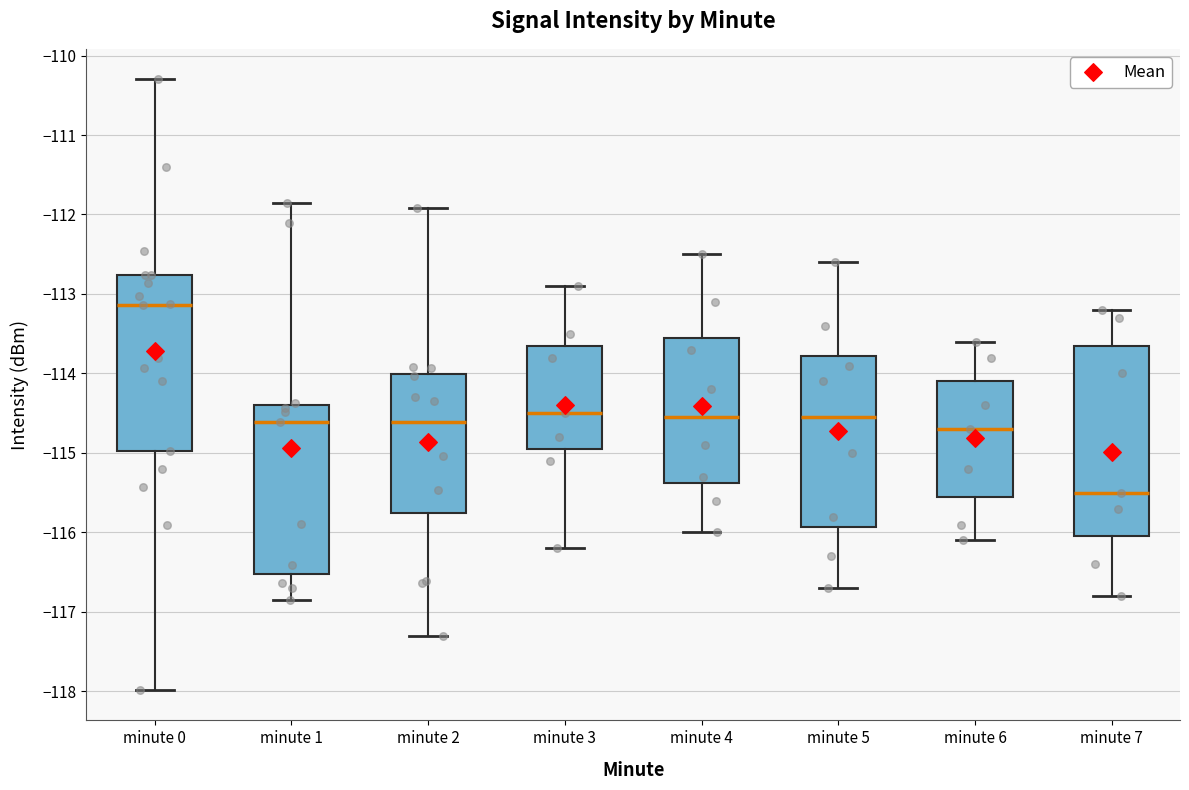

Where is the lower edge of the box for minute 1 on the y-axis? The values are not printed on the chart, so give them approximately, as read against the axis.

-116.5